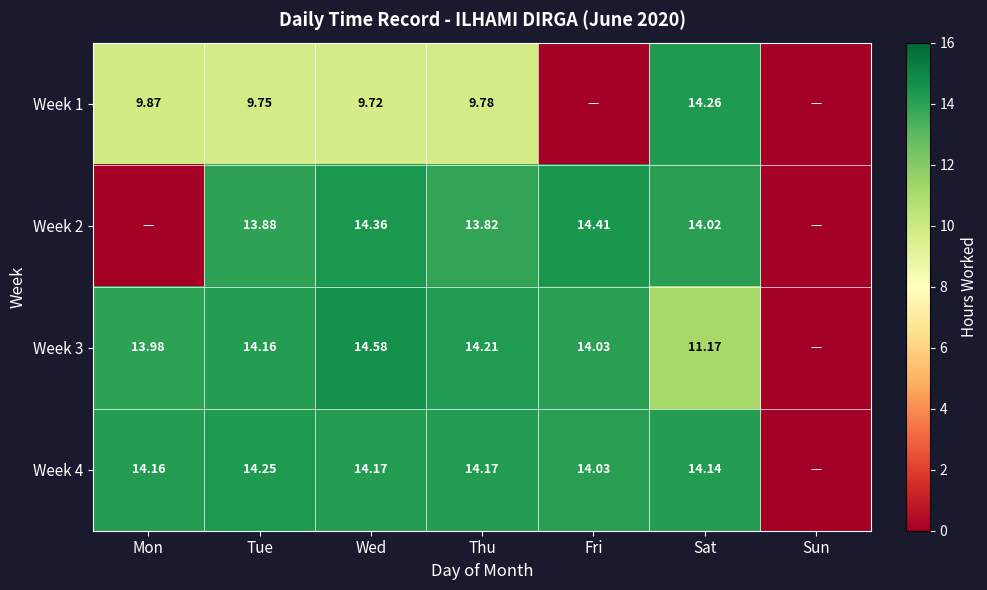

What is the greatest value displayed?

14.6